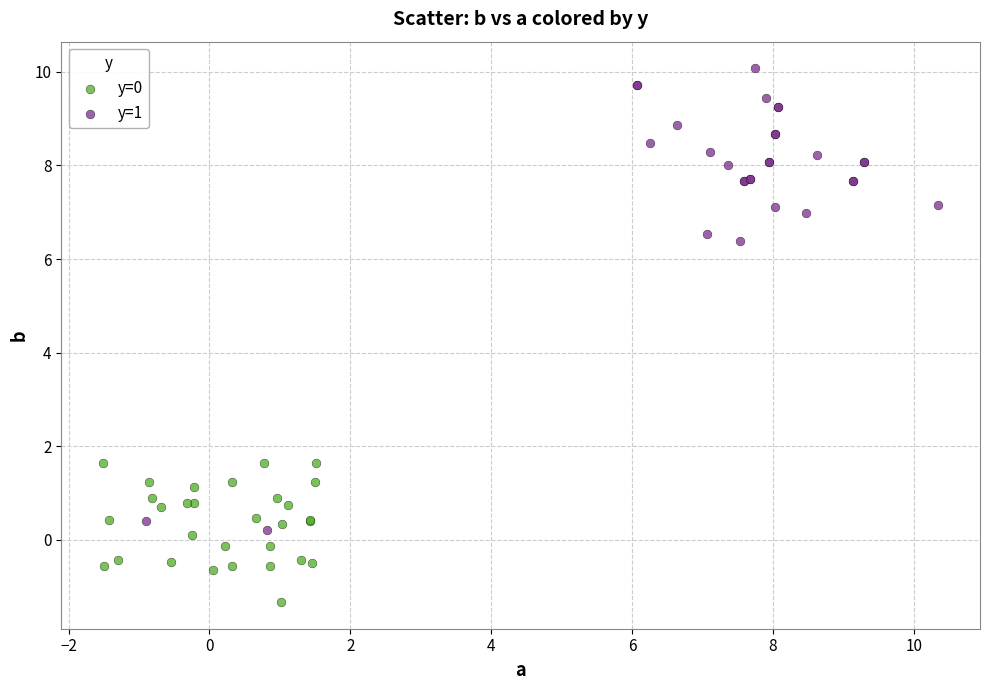

Which series has the largest Y range (max minus min)?

y=1